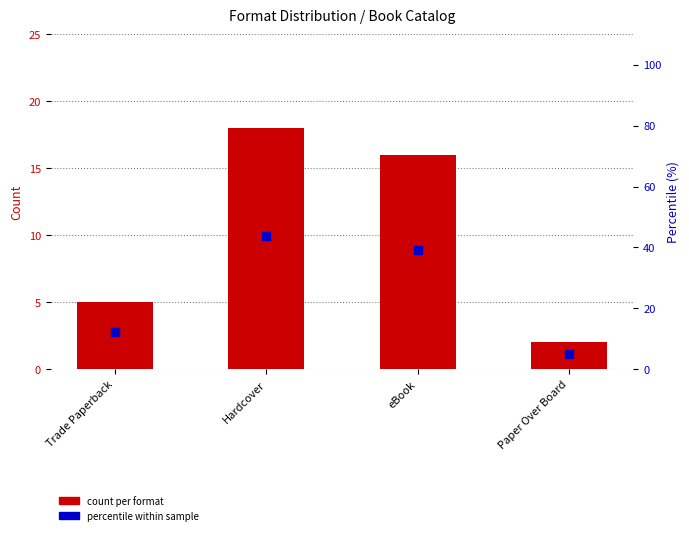

Which series has the largest Y range (max minus min)?

percentile within sample